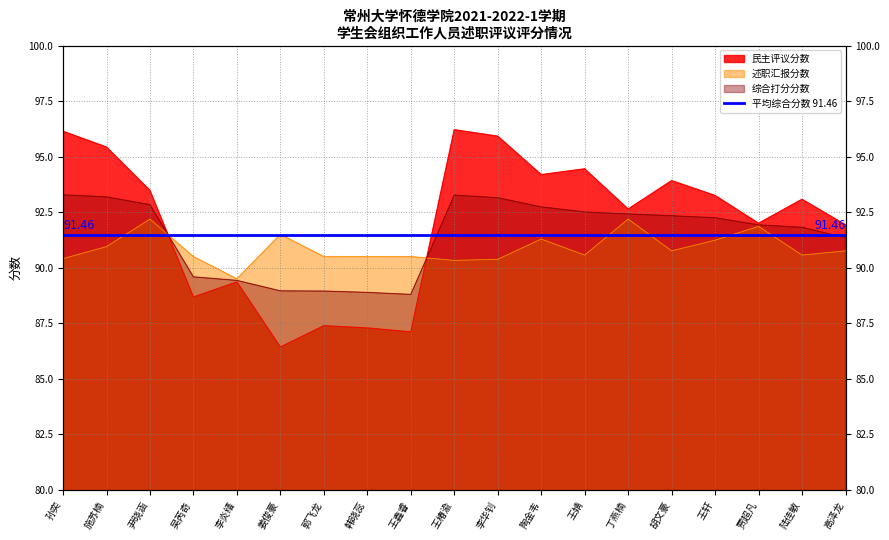

What is the label of the 15th point from the left?

胡文豪